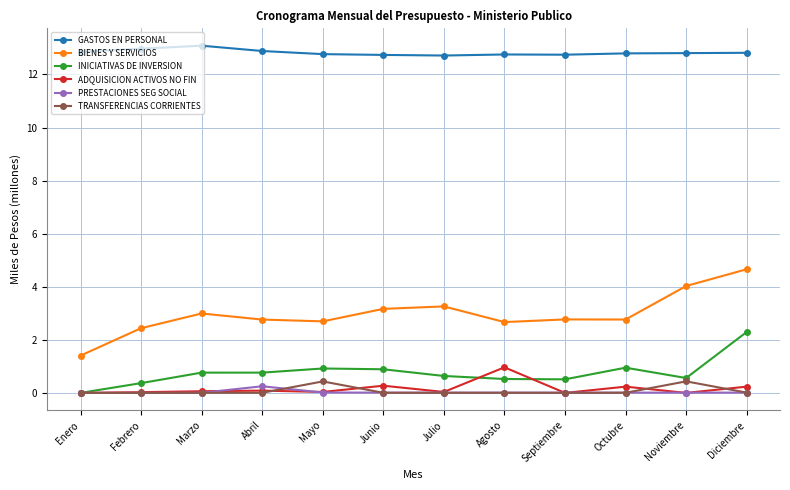

What are all the series names shown in the legend?

GASTOS EN PERSONAL, BIENES Y SERVICIOS, INICIATIVAS DE INVERSION, ADQUISICION ACTIVOS NO FIN, PRESTACIONES SEG SOCIAL, TRANSFERENCIAS CORRIENTES